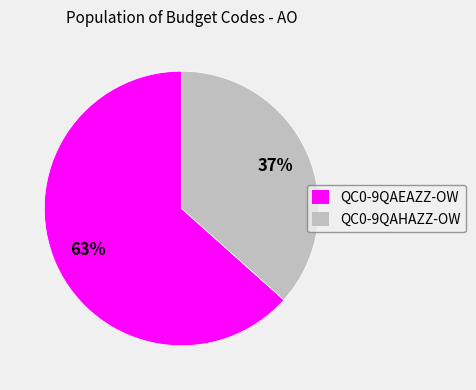

Is QC0-9QAHAZZ-OW the majority of the pie?

No